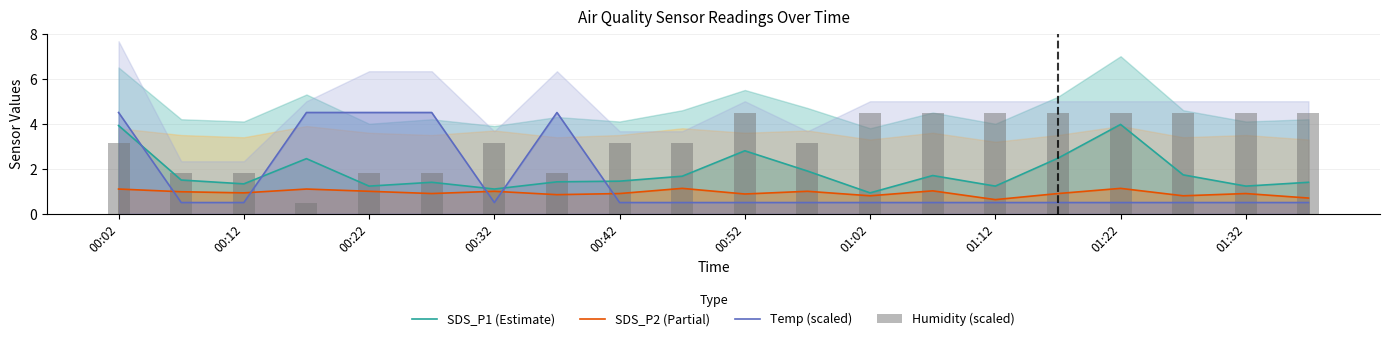

Which series has the largest range (max minus min)?

Temp (scaled)